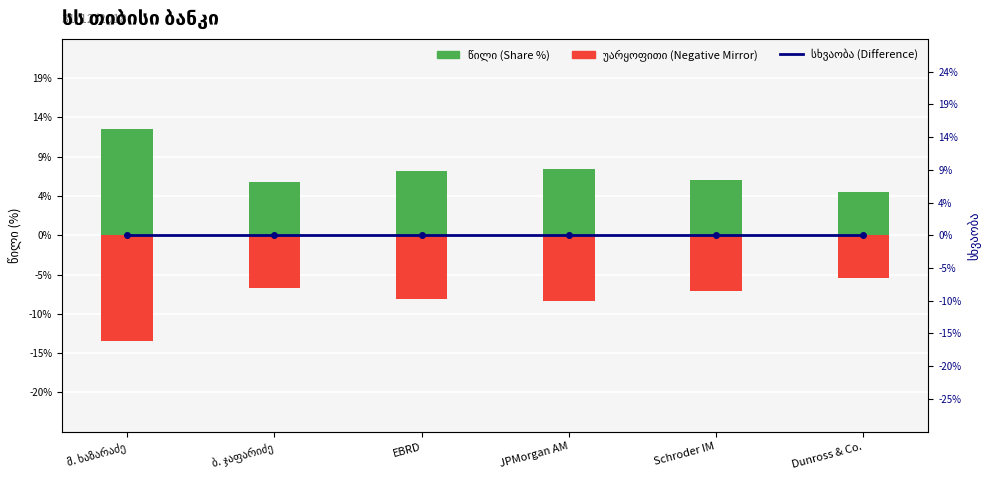

Reading left to right, what are all the values shown in this chart?

წილი (Share %): 0.1	0.1	0.1	0.1	0.1	0.1
უარყოფითი (Negative Mirror): -0.1	-0.1	-0.1	-0.1	-0.1	-0.1
სხვაობა (Difference): 0.0	0.0	0.0	0.0	0.0	0.0